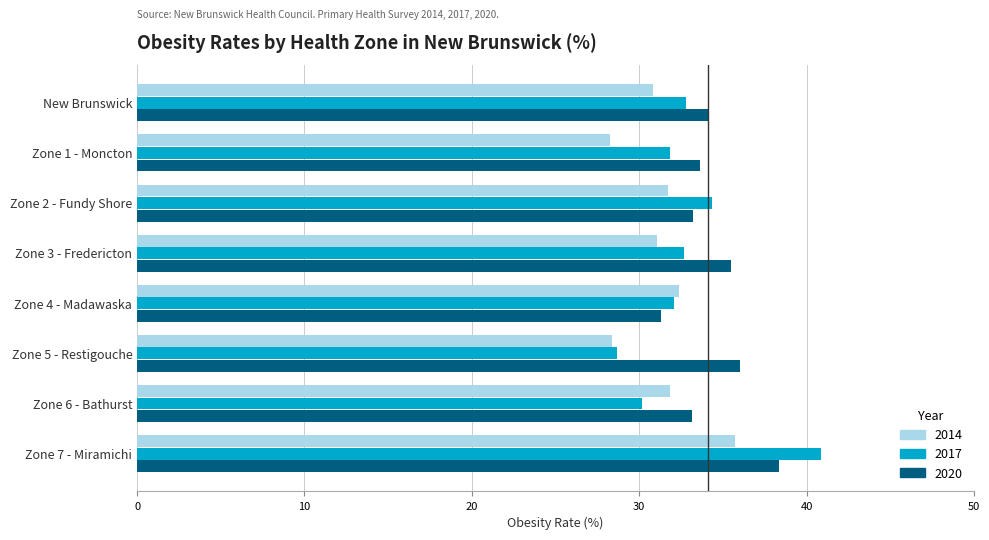

List the series in order of their peak value, highest first.

2017, 2020, 2014